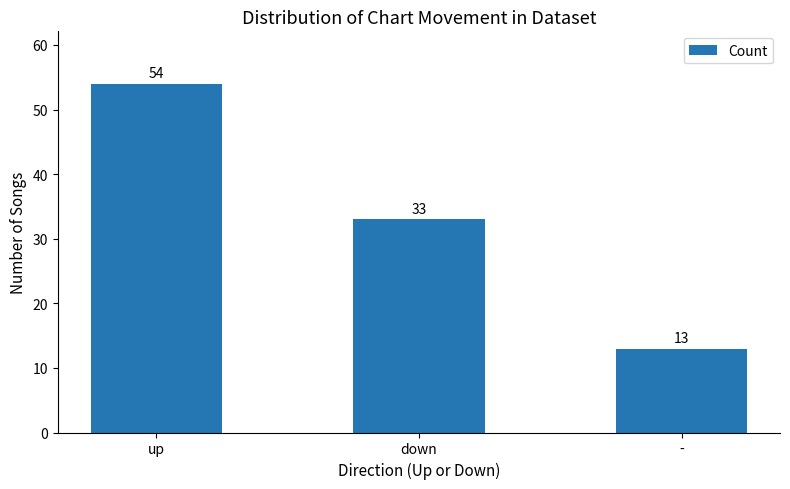

How many data points does each series have?

3